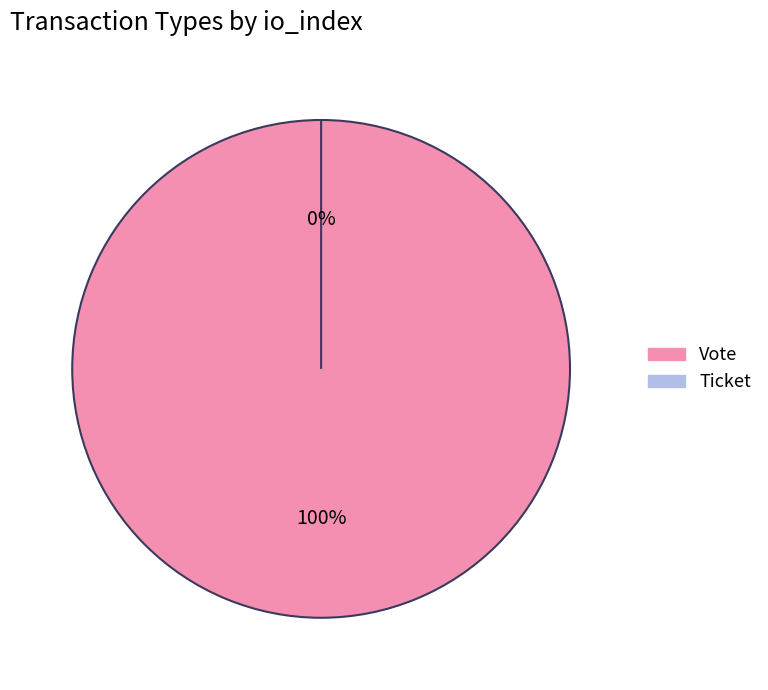

Does Vote represent more than half of the total?

Yes